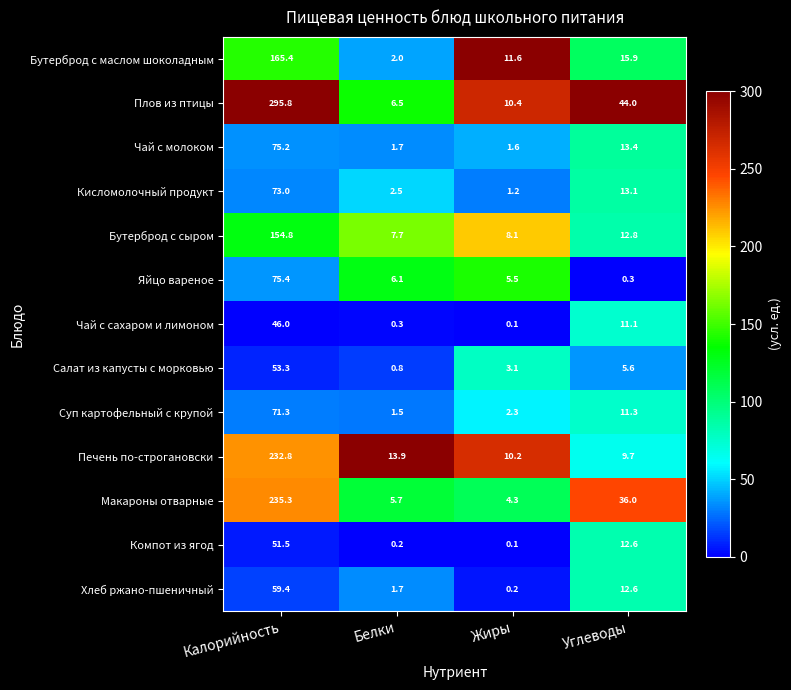

At which label is Компот из ягод closest to 25?

Углеводы